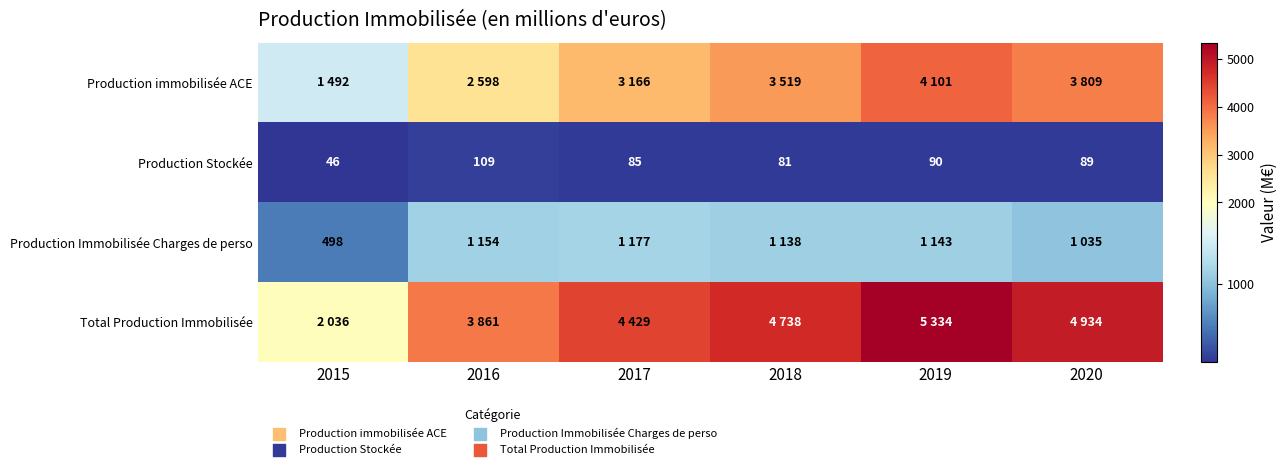

Between 2020 and 2019, which is larger?

2019